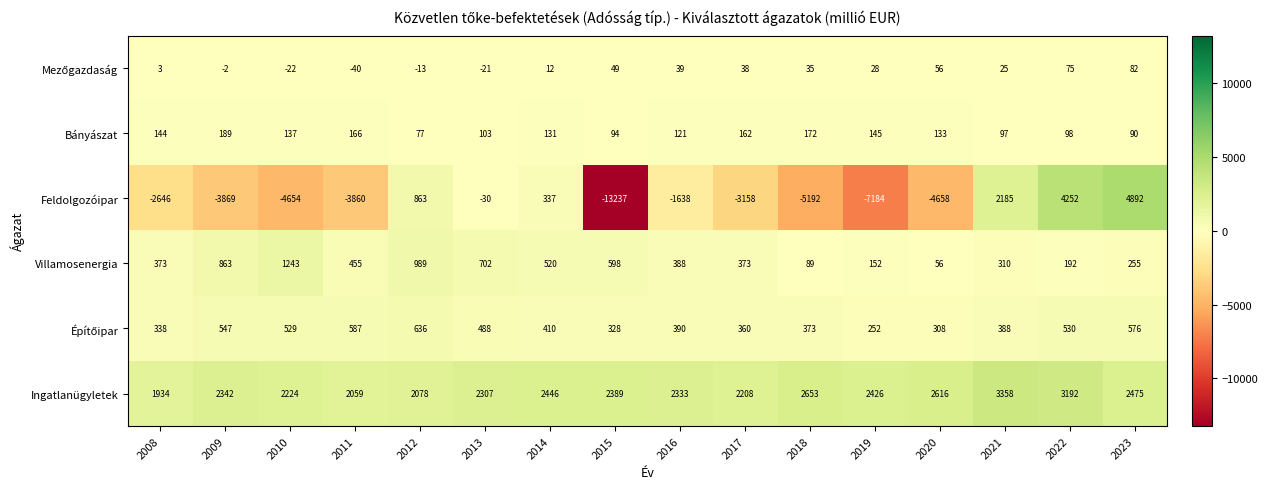

Which series has the largest total across all categories?

Ingatlanügyletek